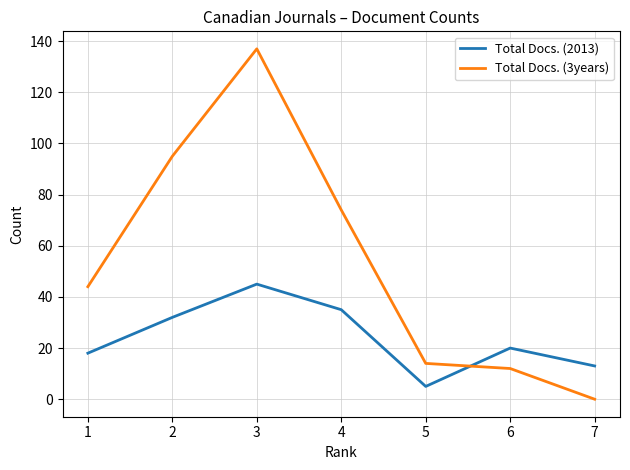

Which series has the largest total across all categories?

Total Docs. (3years)